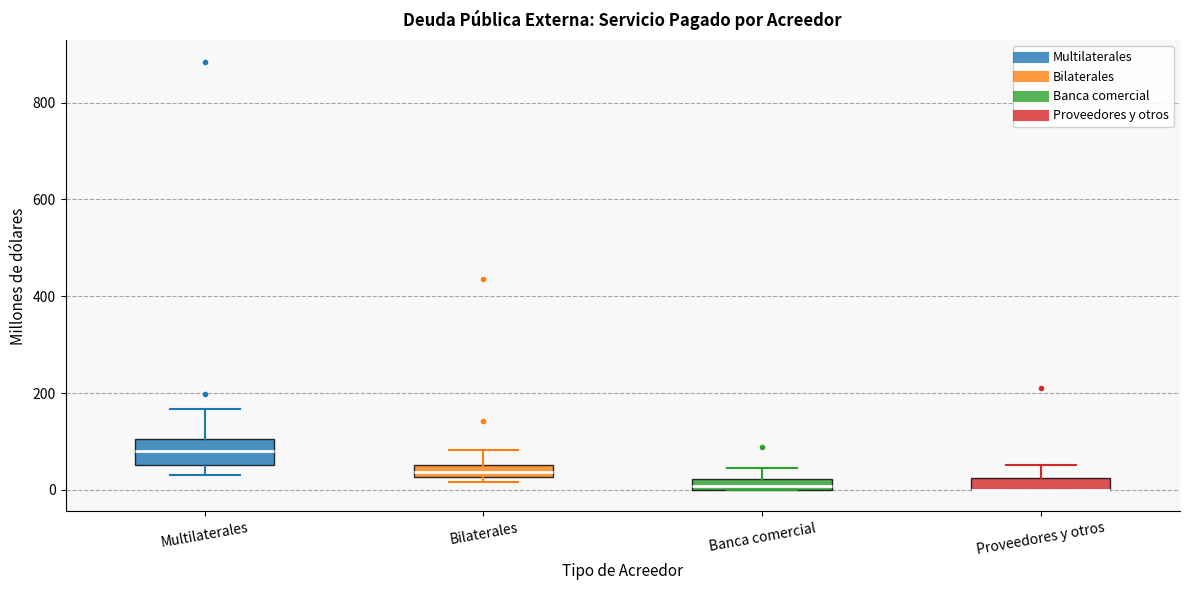

Where does the upper whisker of the box for Proveedores y otros end on the y-axis? The values are not printed on the chart, so give them approximately, as read against the axis.

60